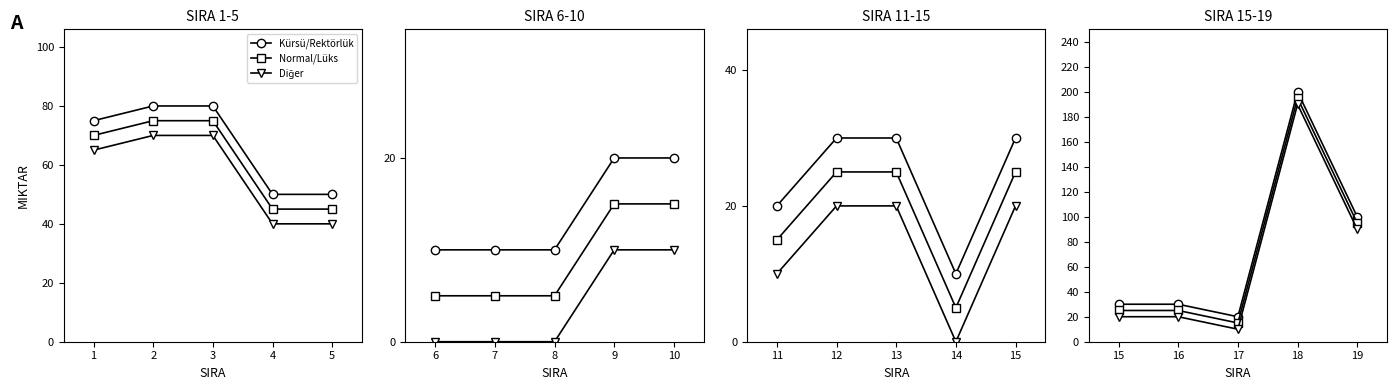

Between 19 and 18, which is larger?

18